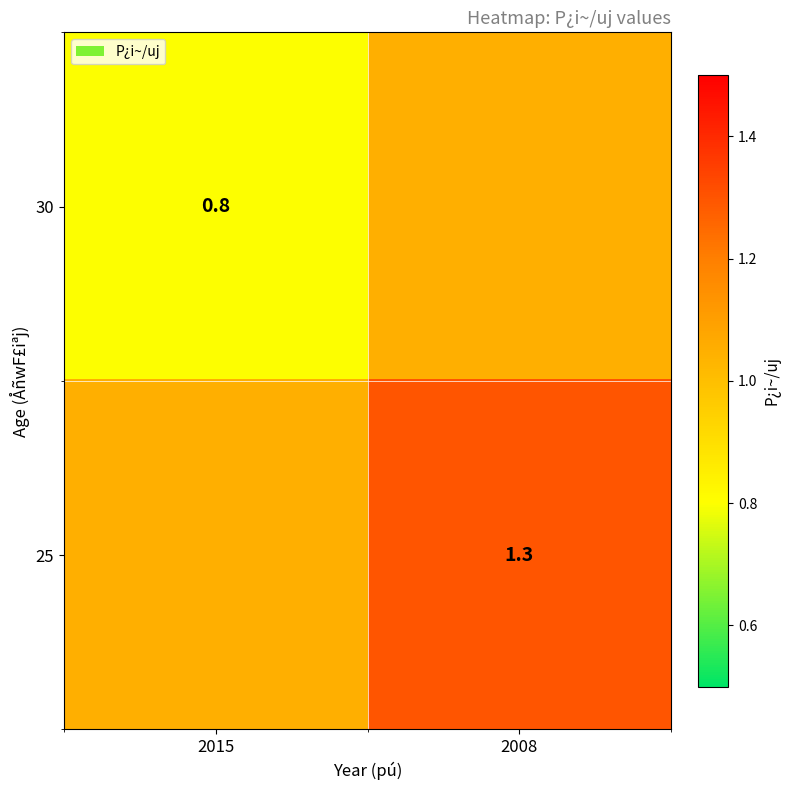

What is the sum of the 30 values at 2008 and 2015?

1.9